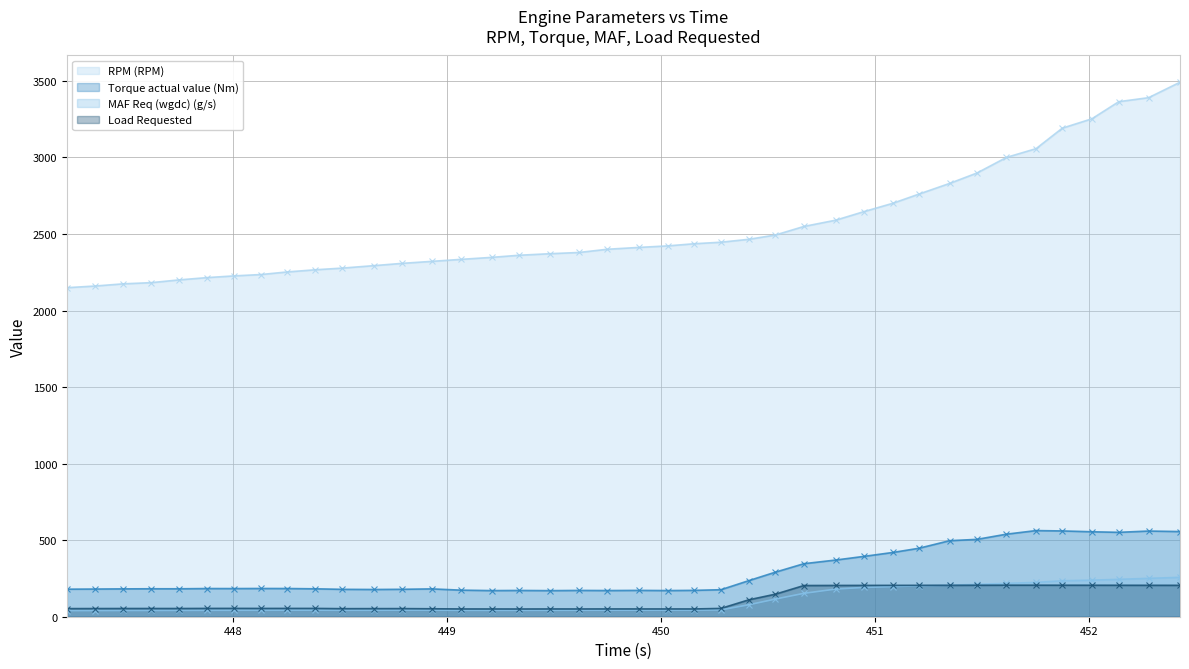

Where does the RPM (RPM) series first go above 2412?

450.031